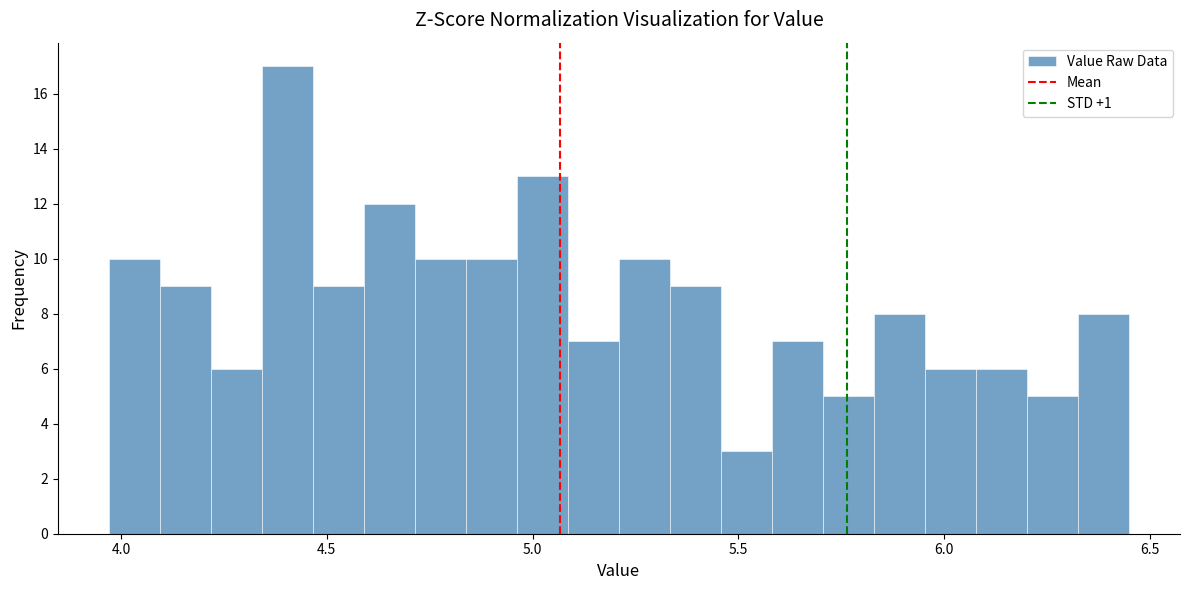

Read against the x-axis, roughly where is the centre of the tallest bar?

4.40